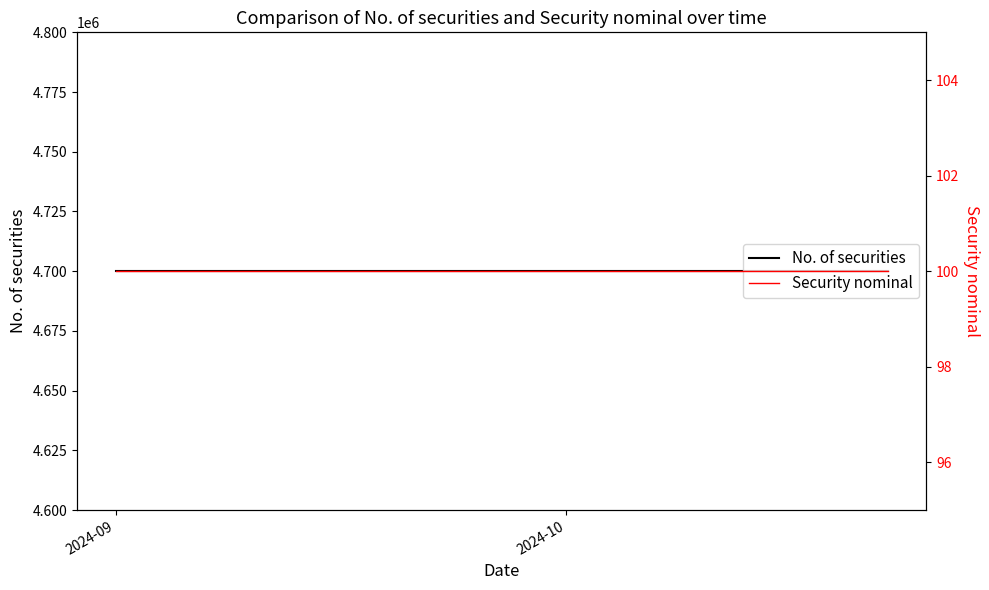

What is the total value across all series at 2024-10?

4700100